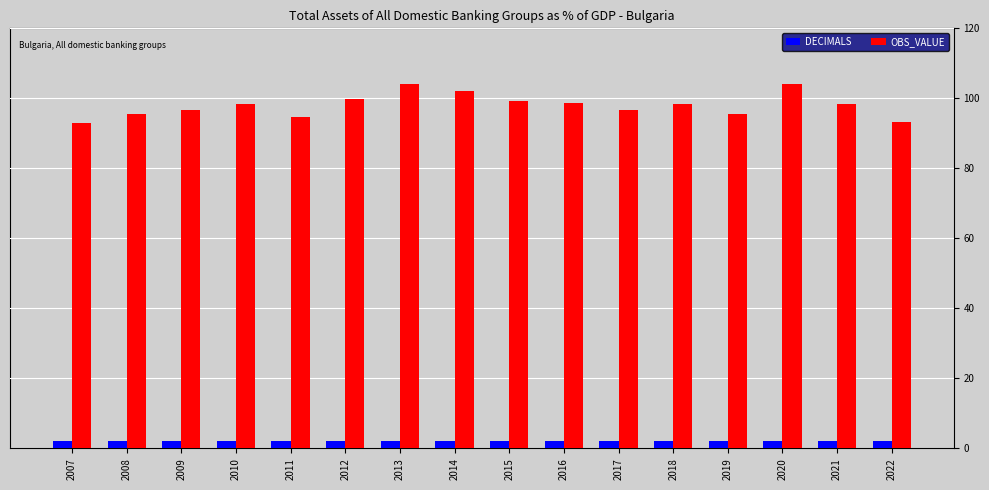

How many distinct data groups are displayed?

2